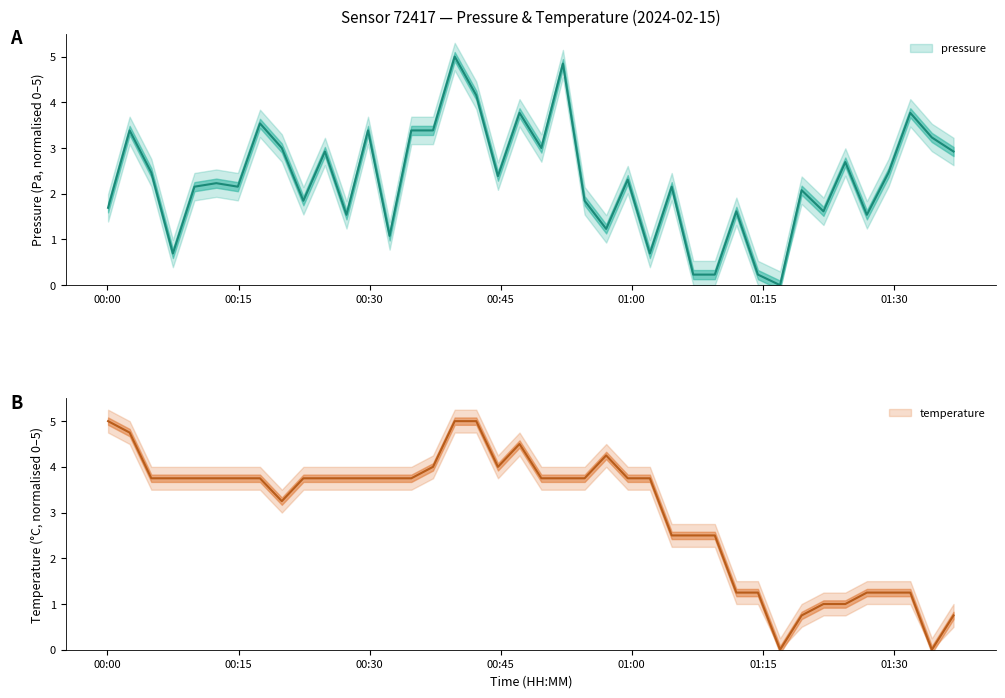

Where is the first local minimum for pressure?

2024-02-15T00:07:29